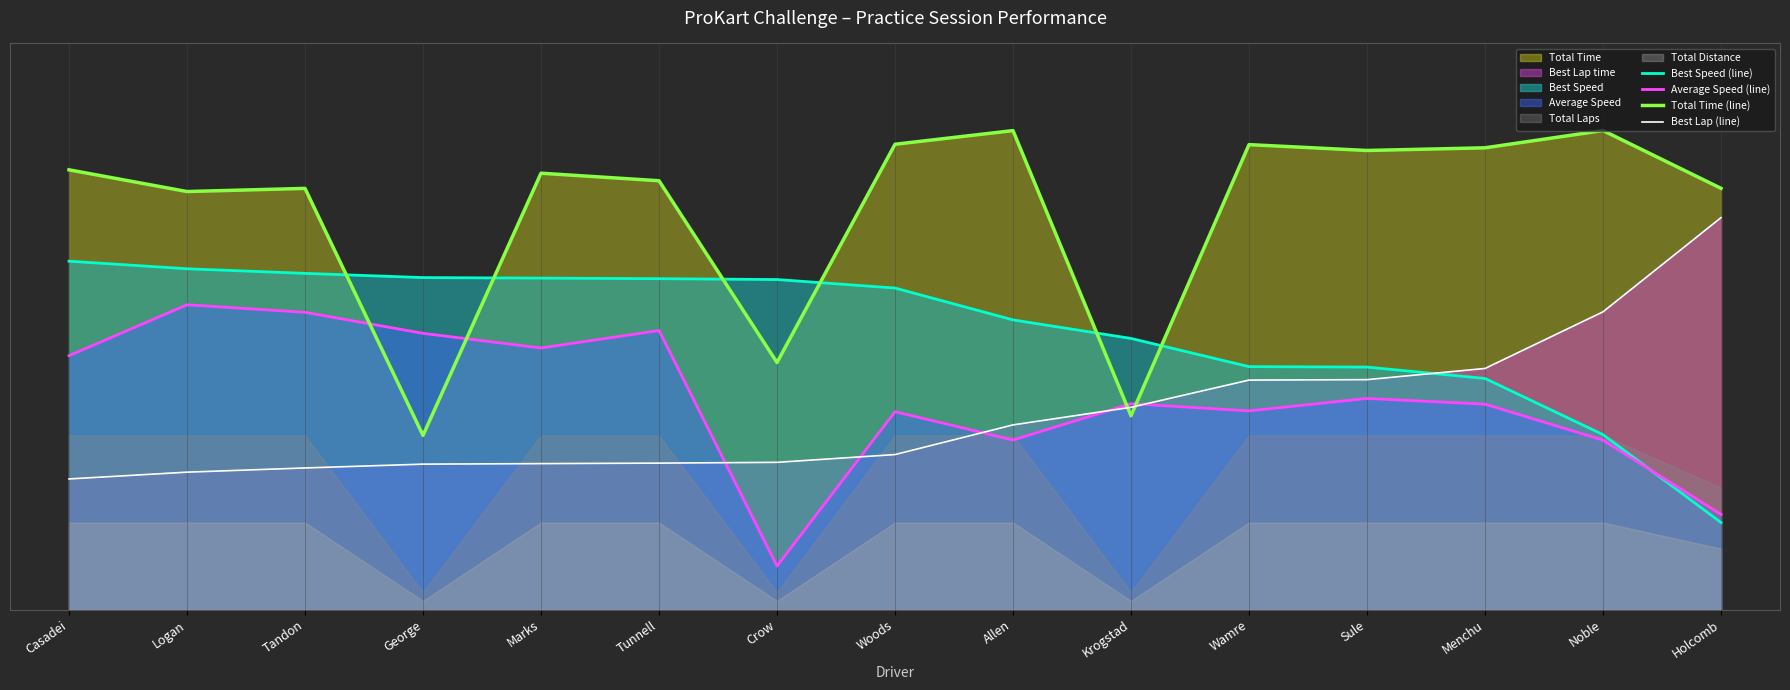

True or false: Total Time (line) and Best Speed (line) cross at least once.

True